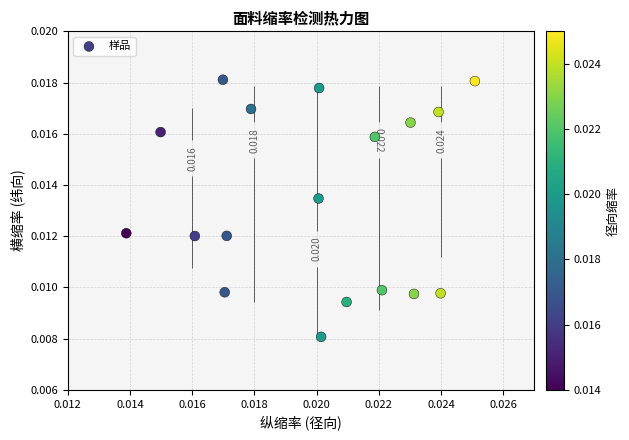

Is it true that the value at 0.028 is 0.0?

False